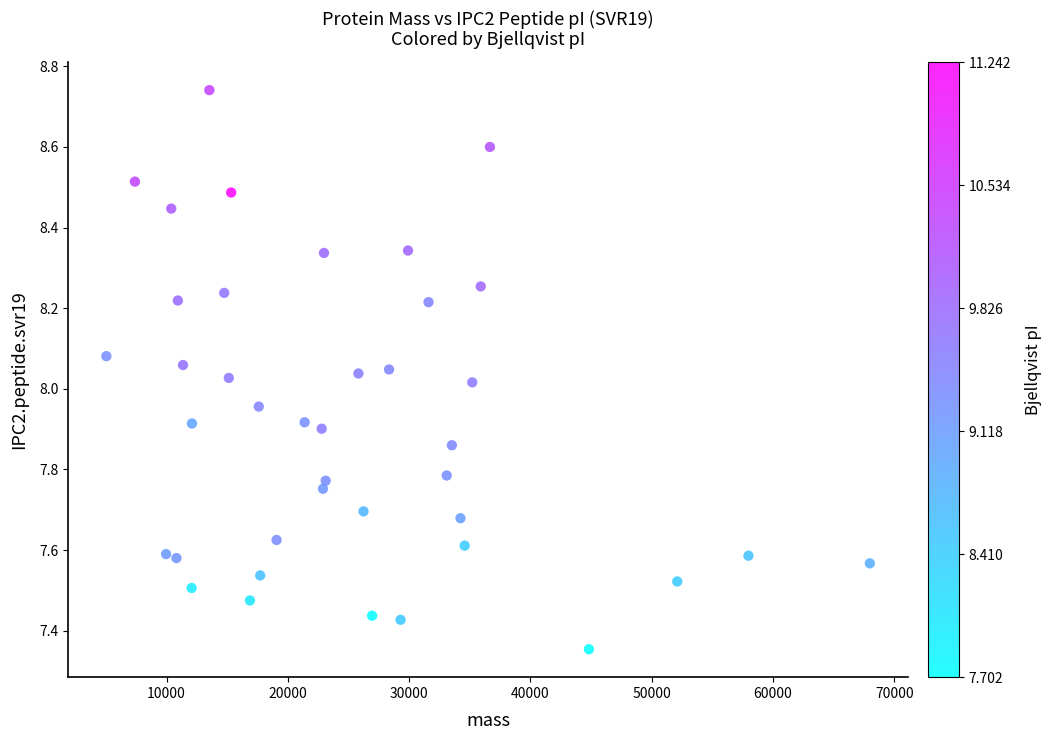

What is the range of Y values (max minus min)?

1.4